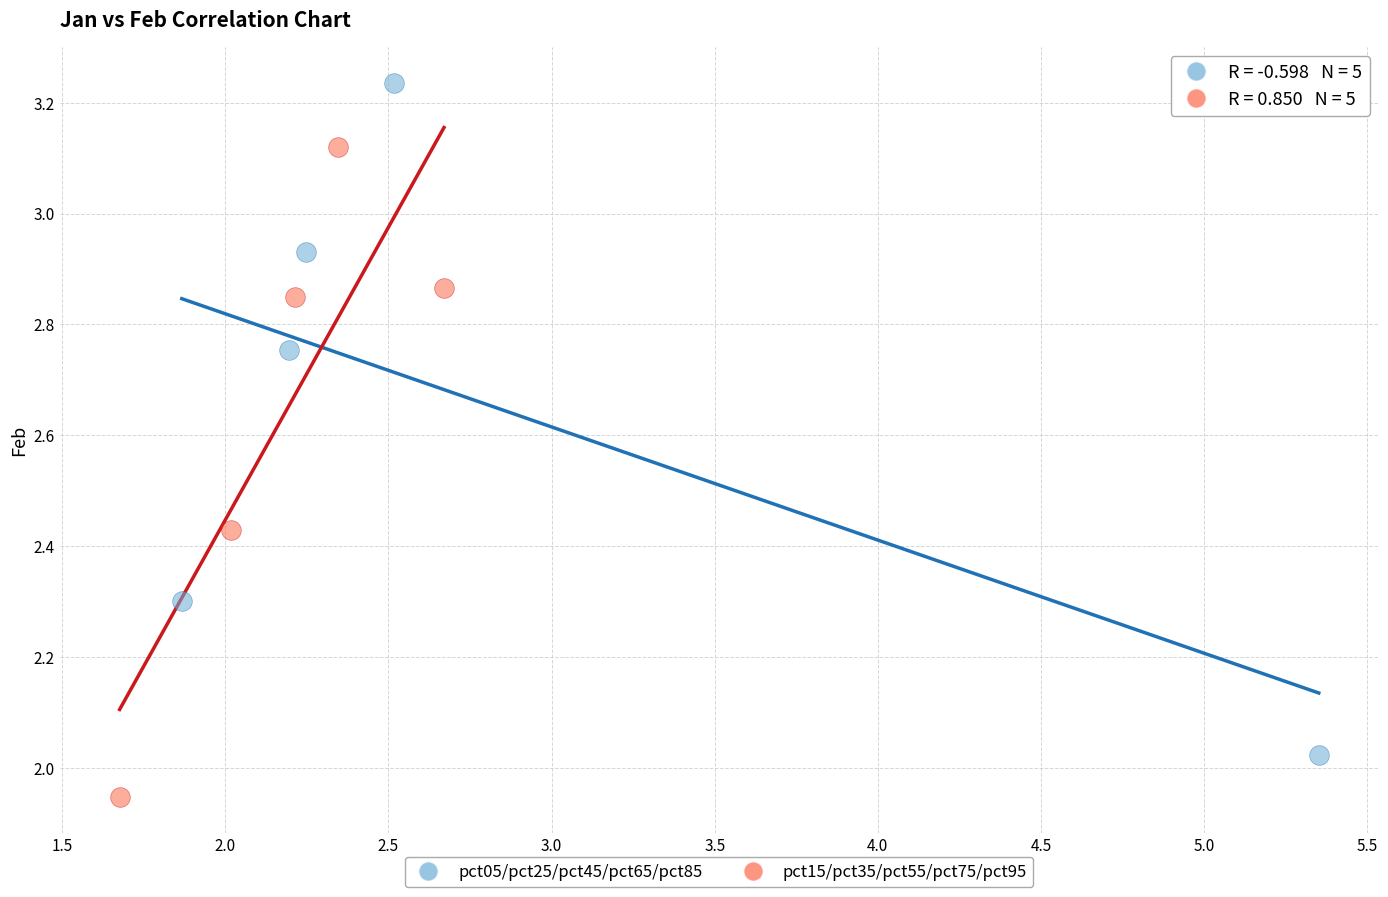

Which series contains the lowest Y value?

pct15/pct35/pct55/pct75/pct95